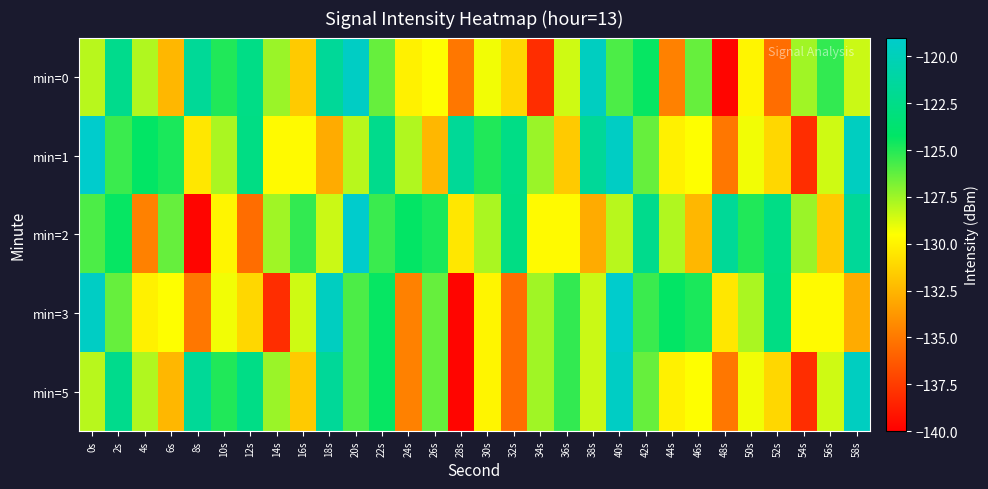

What is the difference between the highest and lowest values at 22s?

4.1